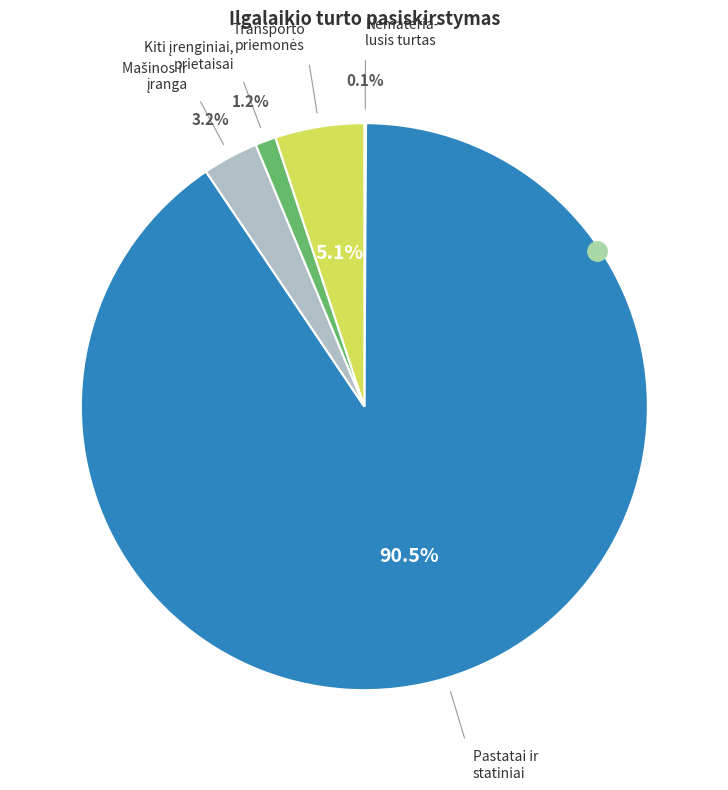

Is there any slice that represents more than half of the pie?

Yes